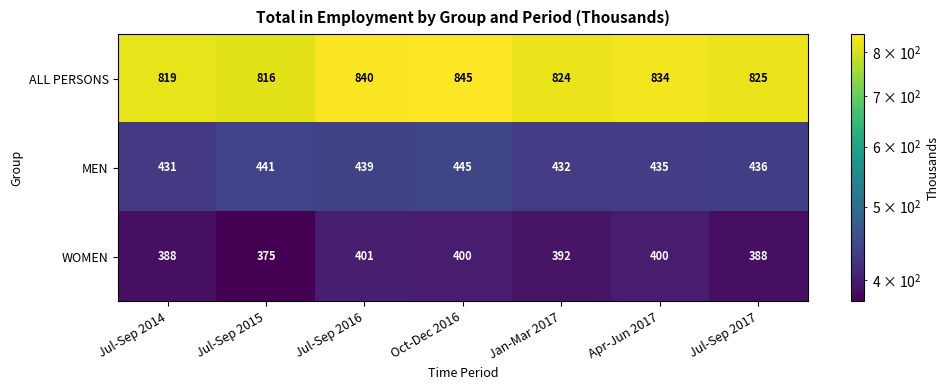

How many categories are shown in the chart?

7